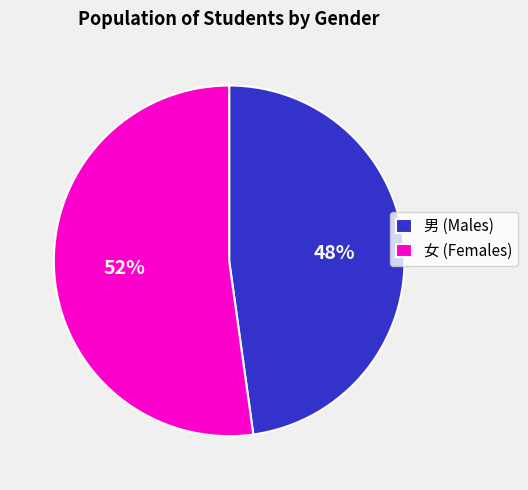

Which slice is the smallest?

男